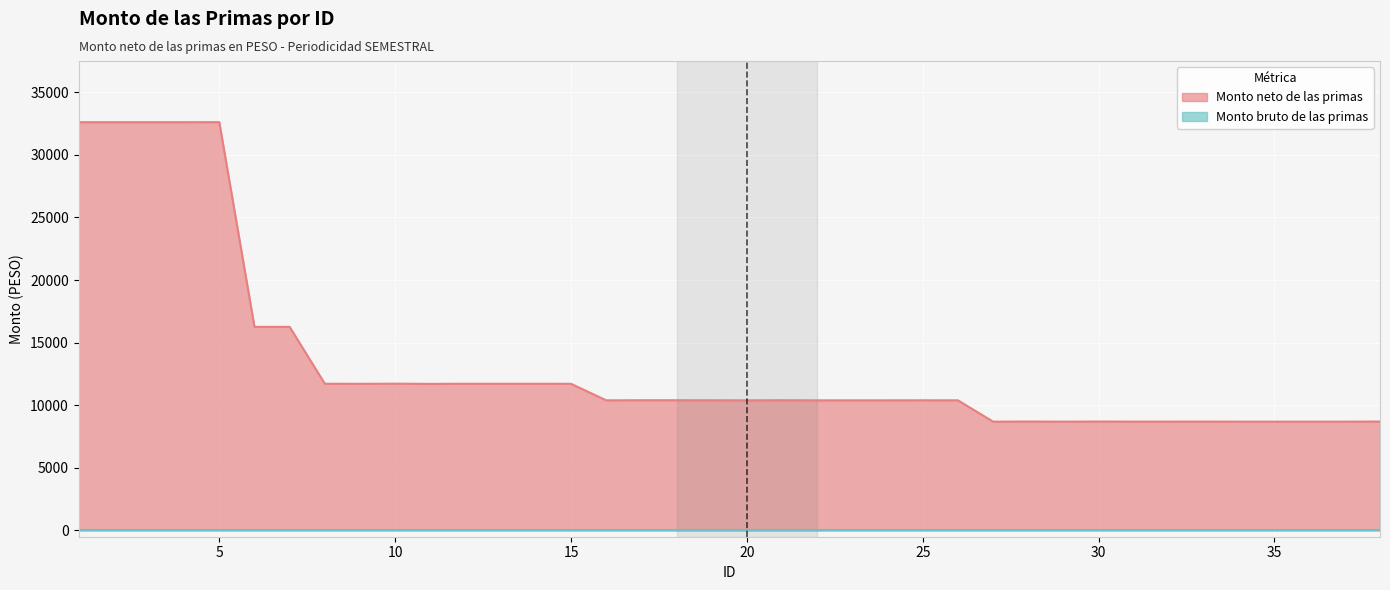

Rank the series by their average value, from lowest to highest.

Monto bruto de las primas, Monto neto de las primas